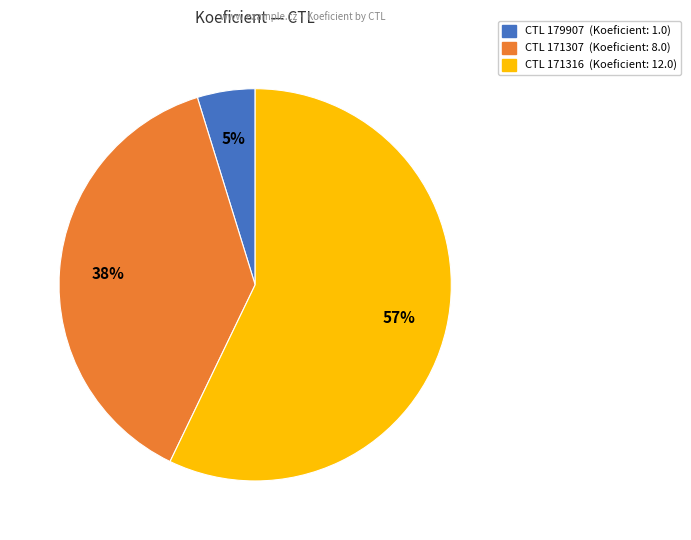

Is there any slice that represents more than half of the pie?

Yes